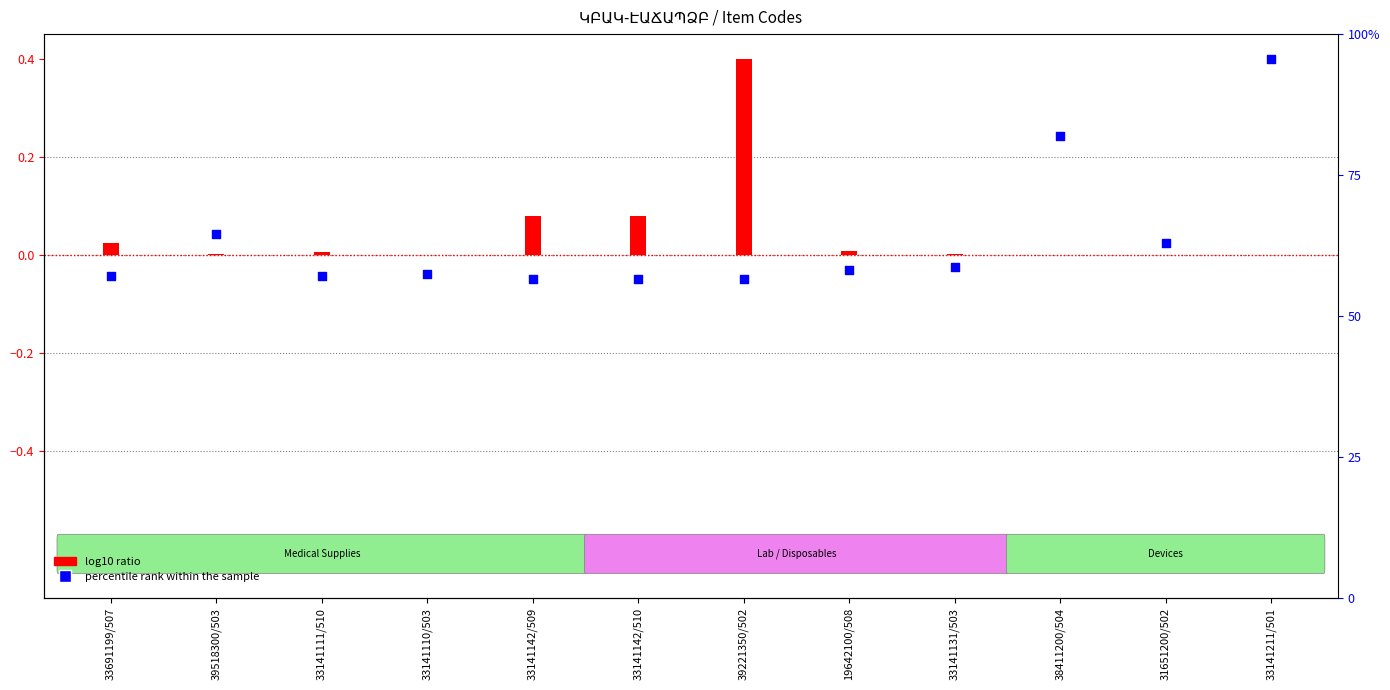

Which series contains the lowest Y value?

percentile rank within the sample